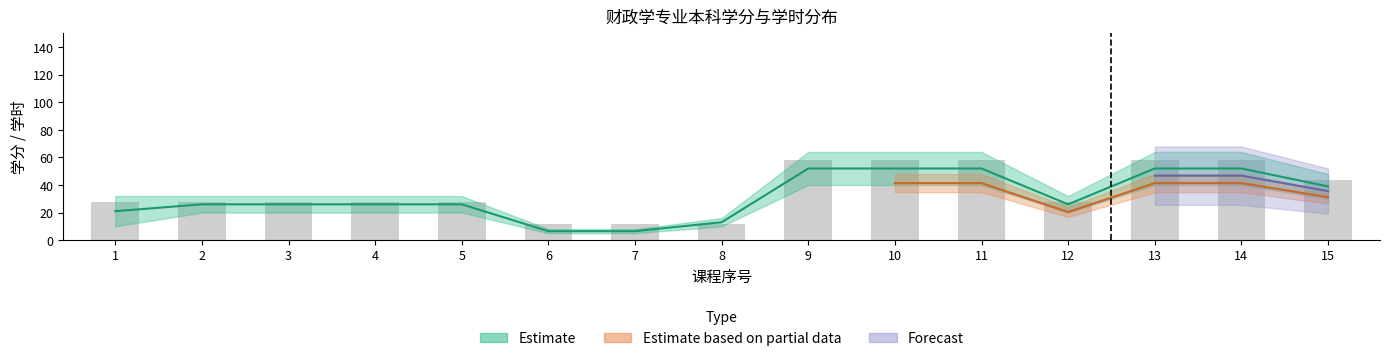

What is the average value of the hours_high series?

40.5